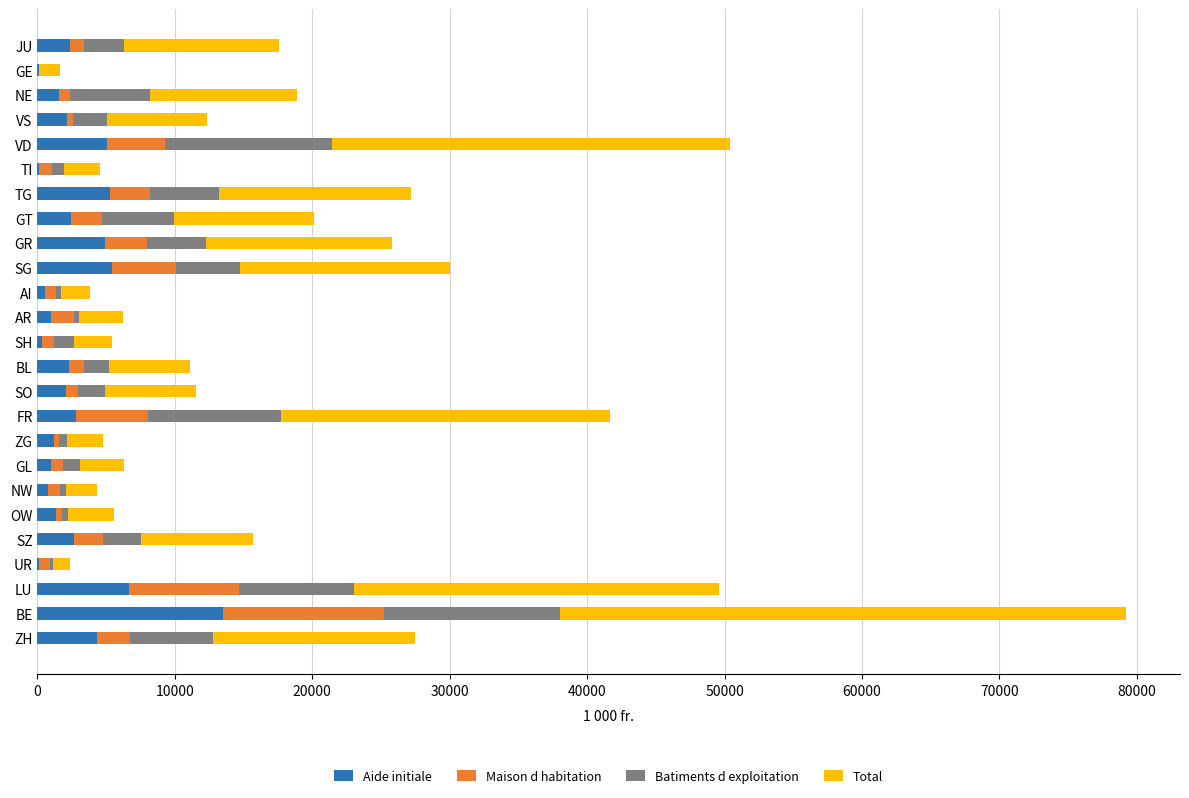

What is the highest value of the Aide initiale series?

13497